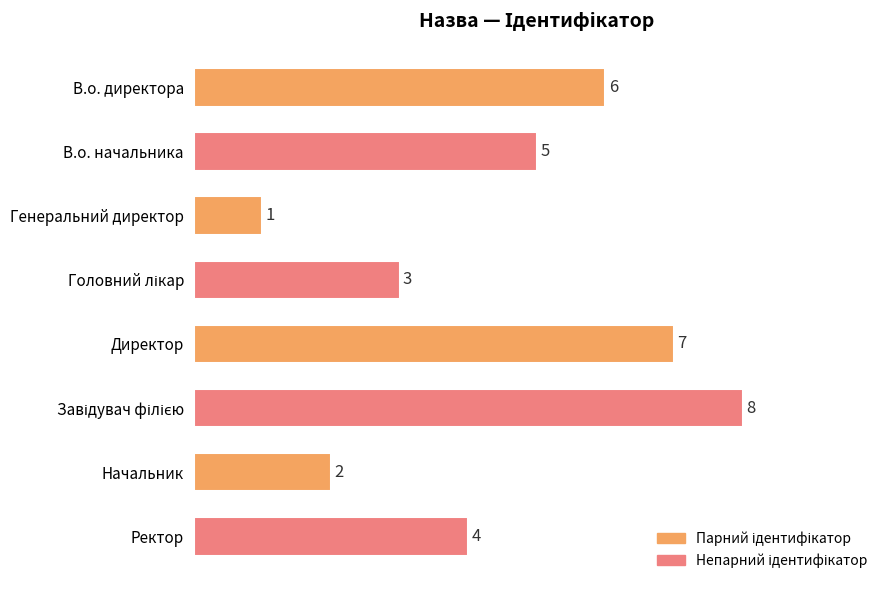

The chart shows a value of 1 at Ректор. True or false?

False